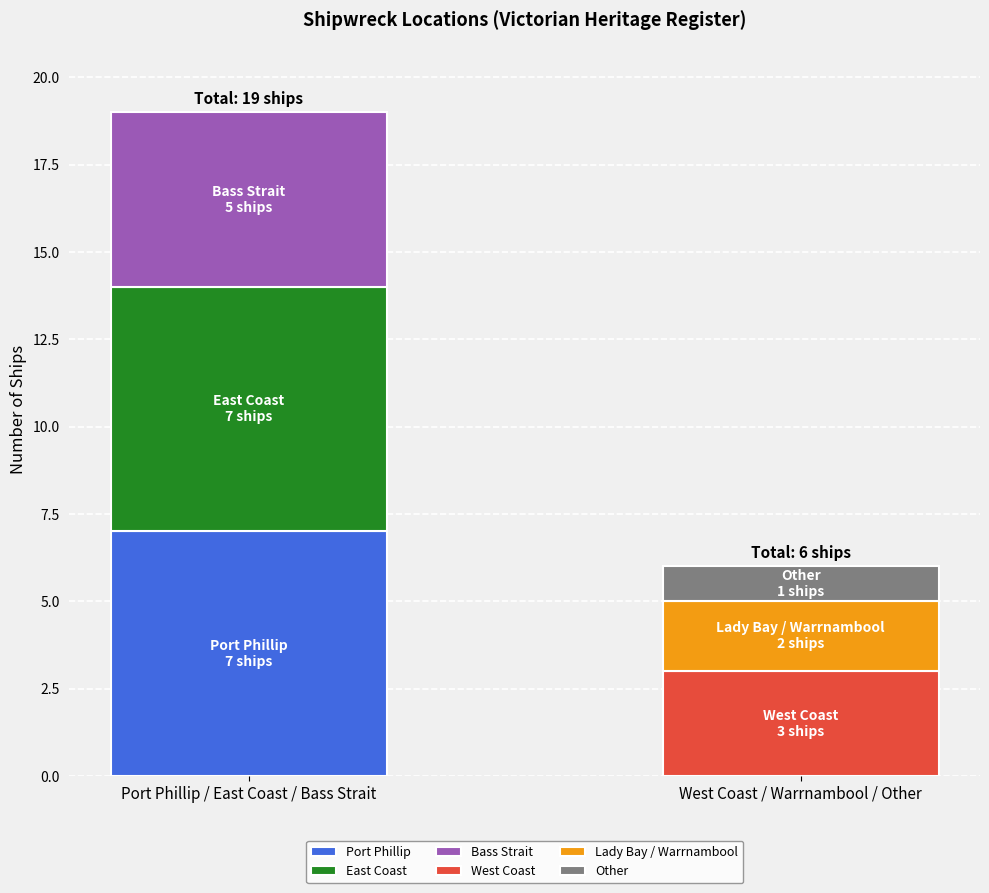

What is the change in value from Bass Strait to Other?

-4